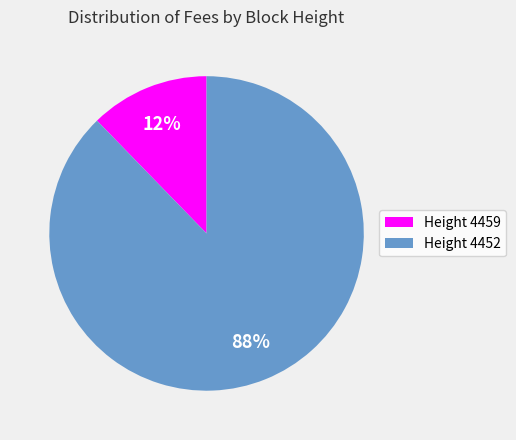

Which has a higher value, Height 4452 or Height 4459?

Height 4452